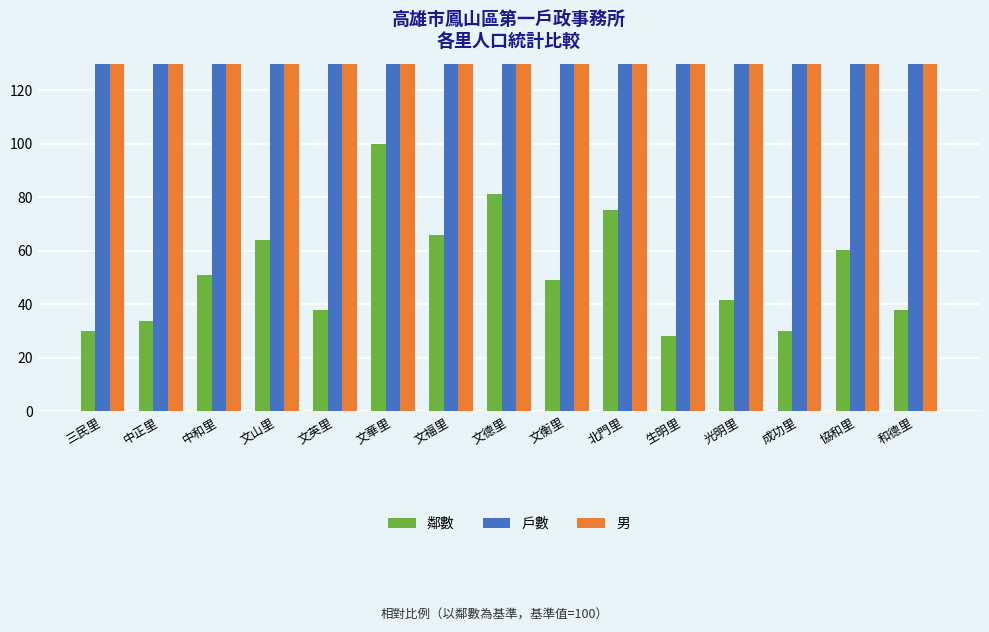

What is the average value of the 戶數 series?

3716.7